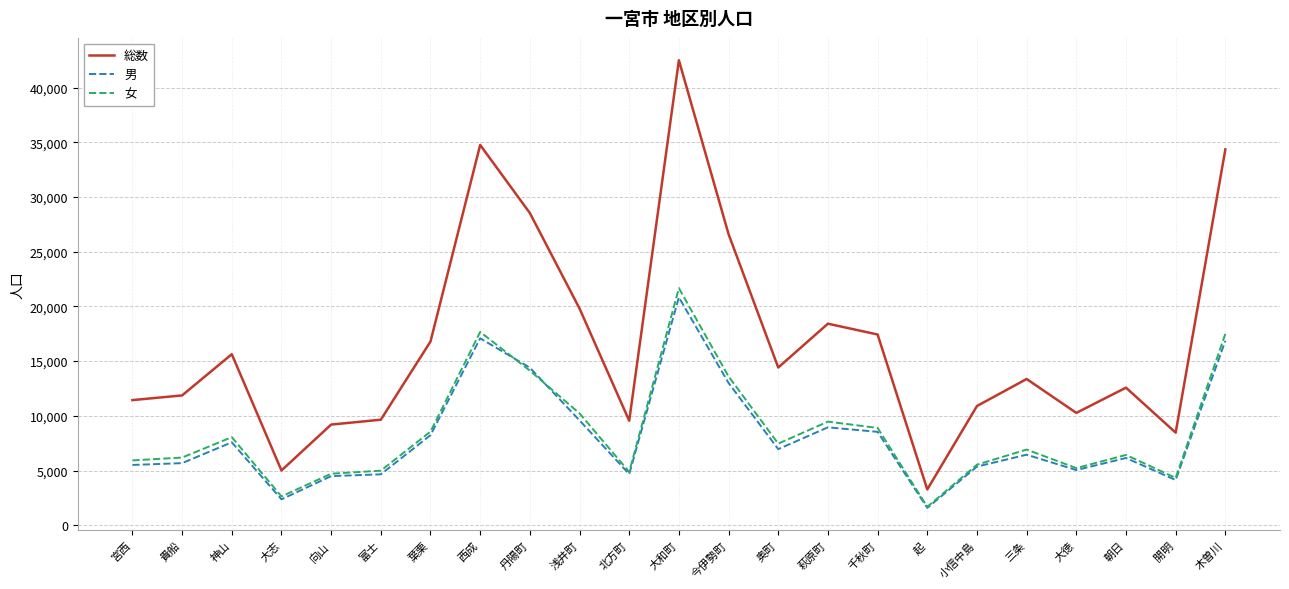

True or false: 総数 and 男 intersect in this chart.

False